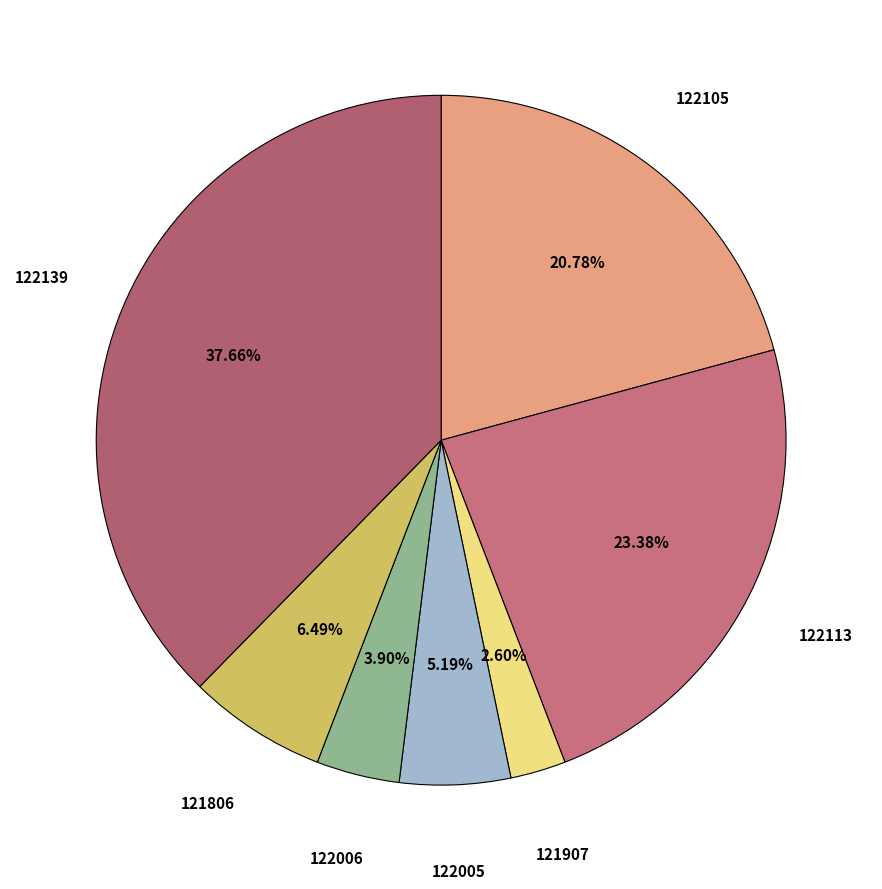

What percentage is the 121806 slice, to the nearest percent?

6%